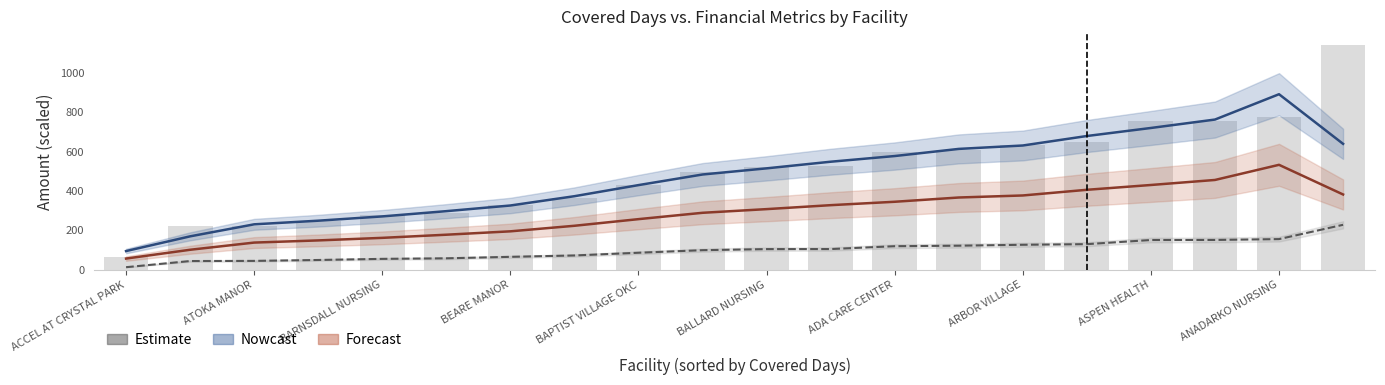

Is it true that Nowcast equals 395.5 at ATOKA MANOR?

False